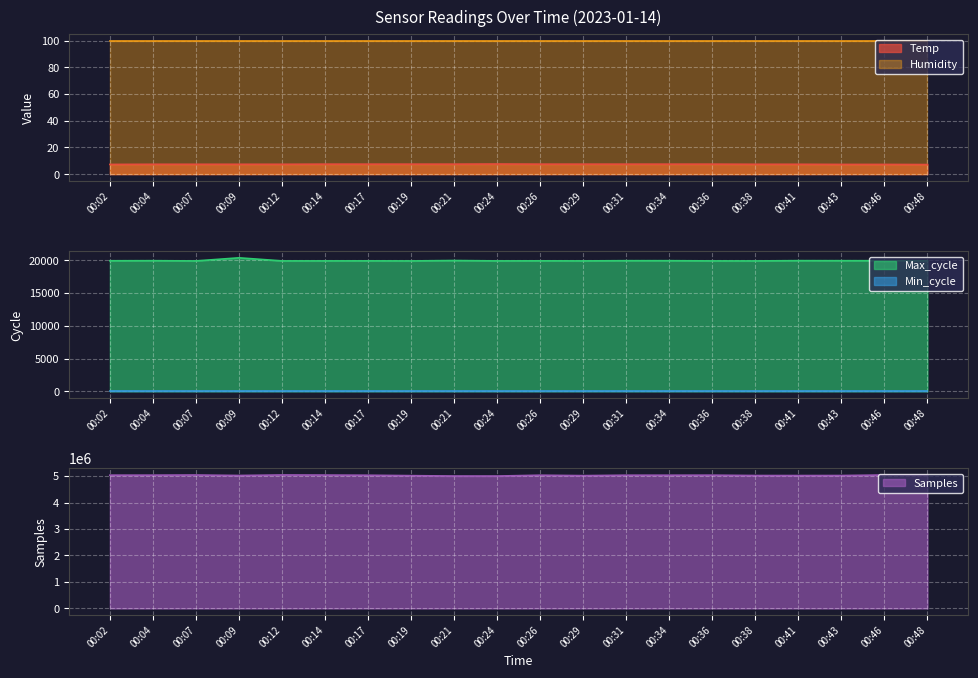

Where is the first local maximum for Temp?

00:24